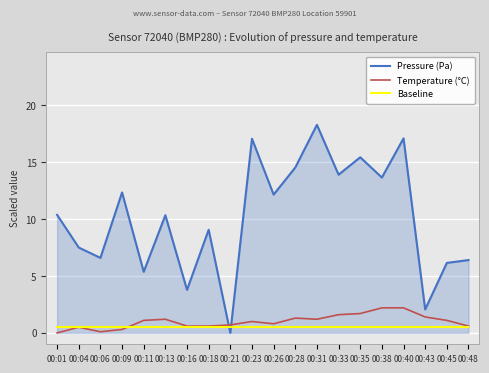

How many positive values does the Temperature (°C) series have?

19